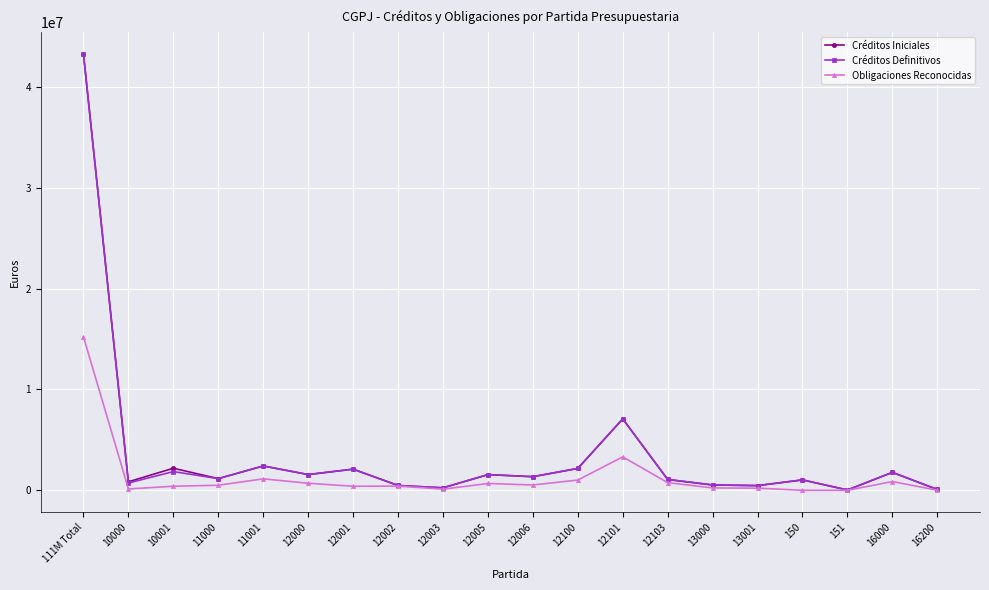

What is the approximate value of Créditos Iniciales at 12101?

7080800.0